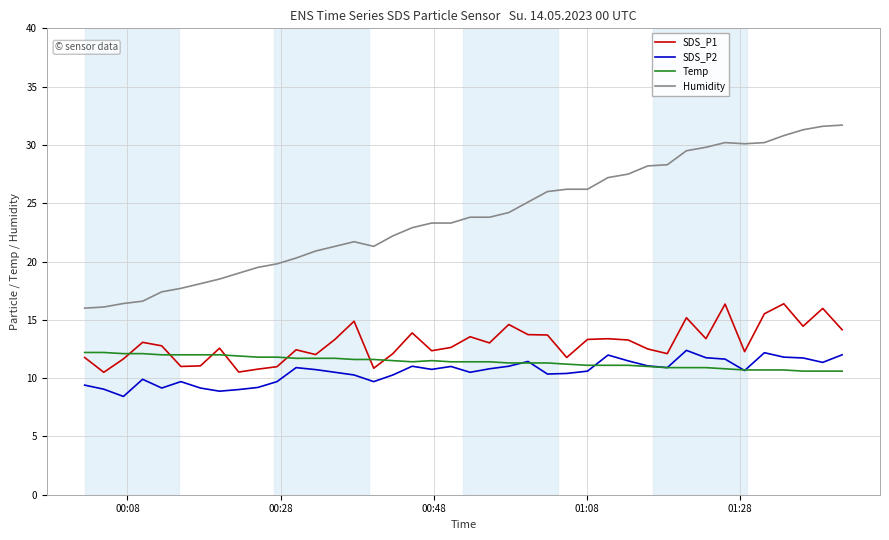

What is the maximum value shown in the chart?

31.7